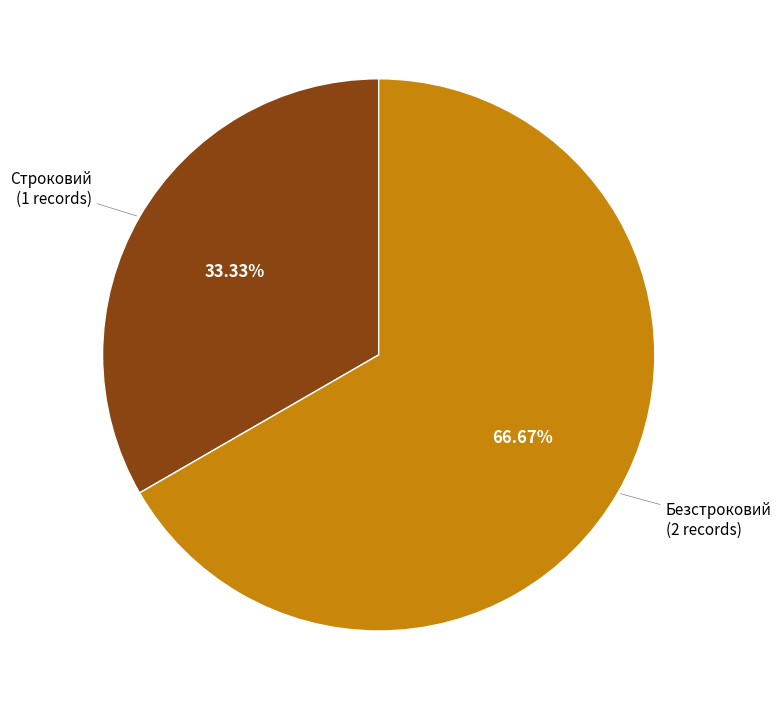

Is there any slice that represents more than half of the pie?

Yes